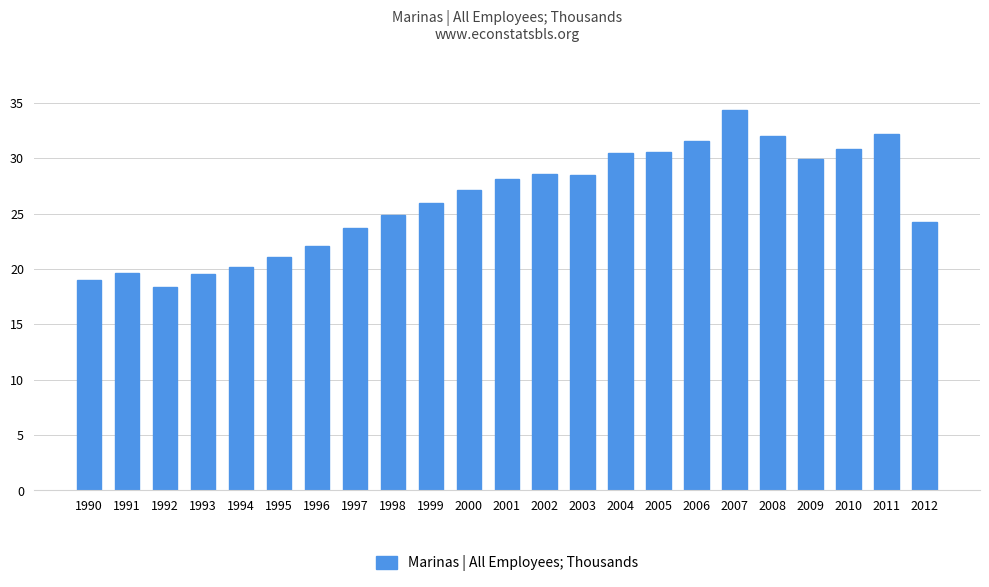

Between 1997 and 2000, which is larger?

2000